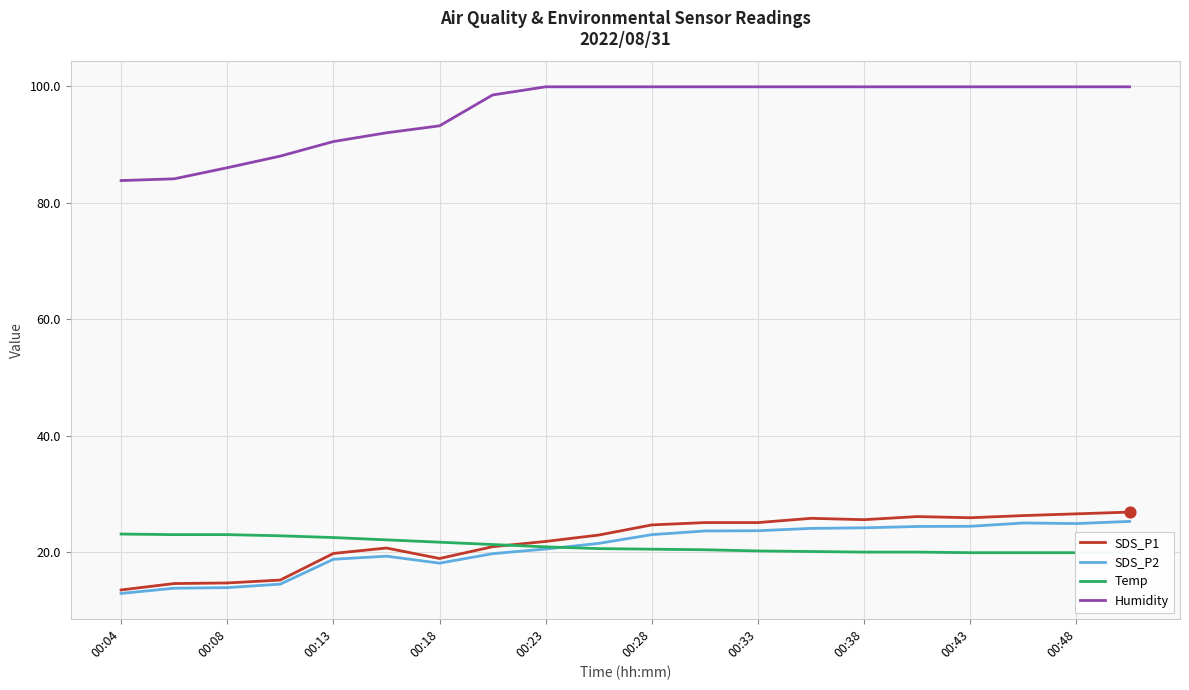

Which series reaches the maximum Y coordinate?

Humidity